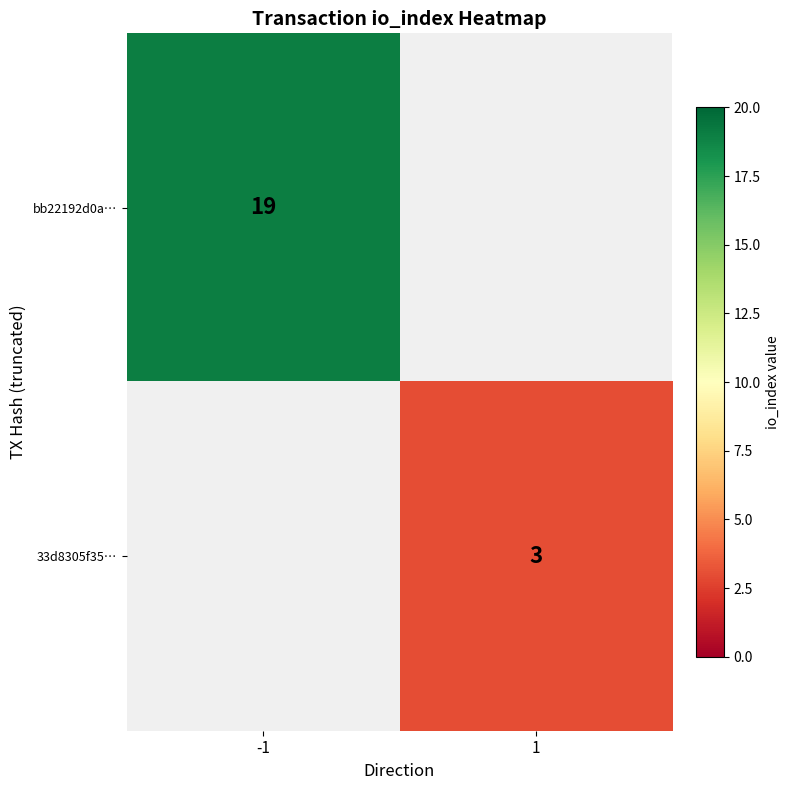

Is it true that 33d8305f35… equals 3 at 1?

True